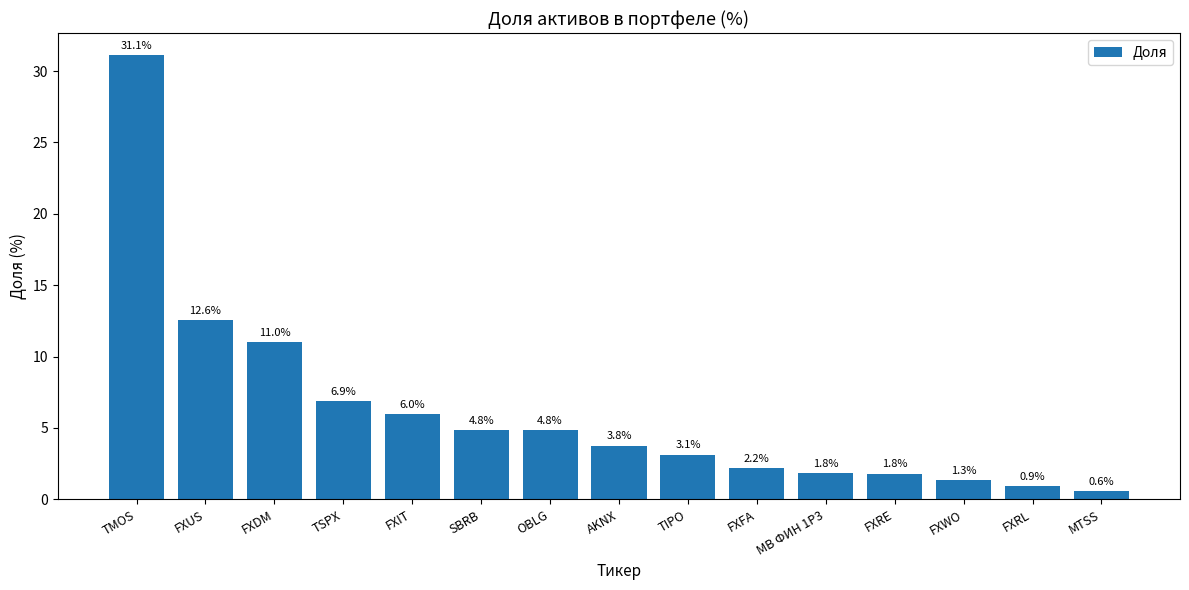

What is the difference between the second highest and minimum values?

12.0